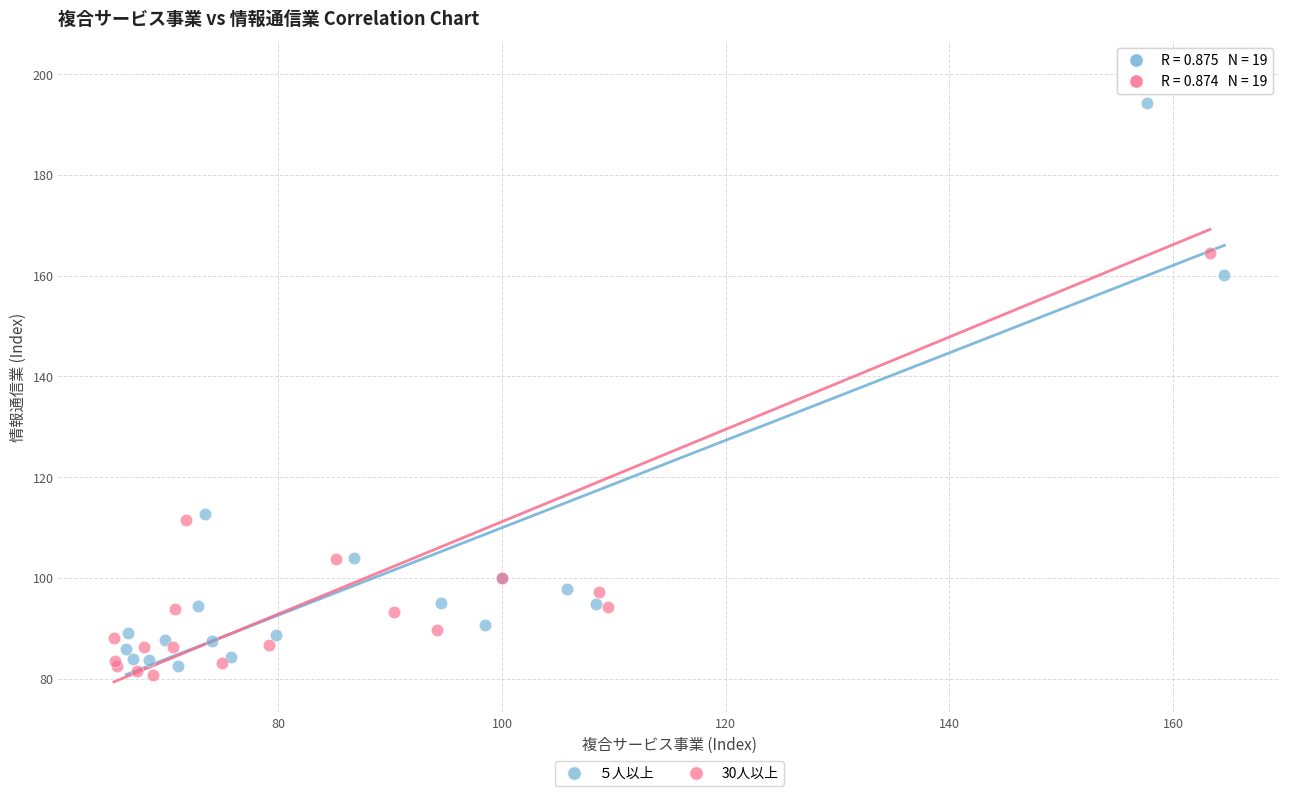

Which series has the widest spread of Y values?

30人以上